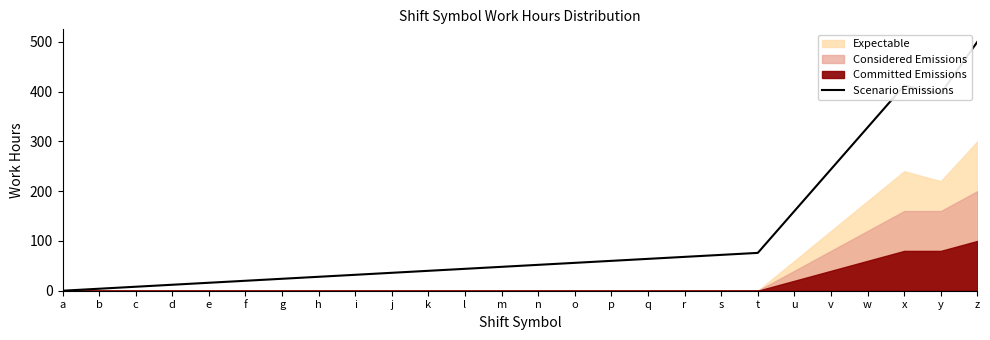

What is the greatest value displayed?

500.0